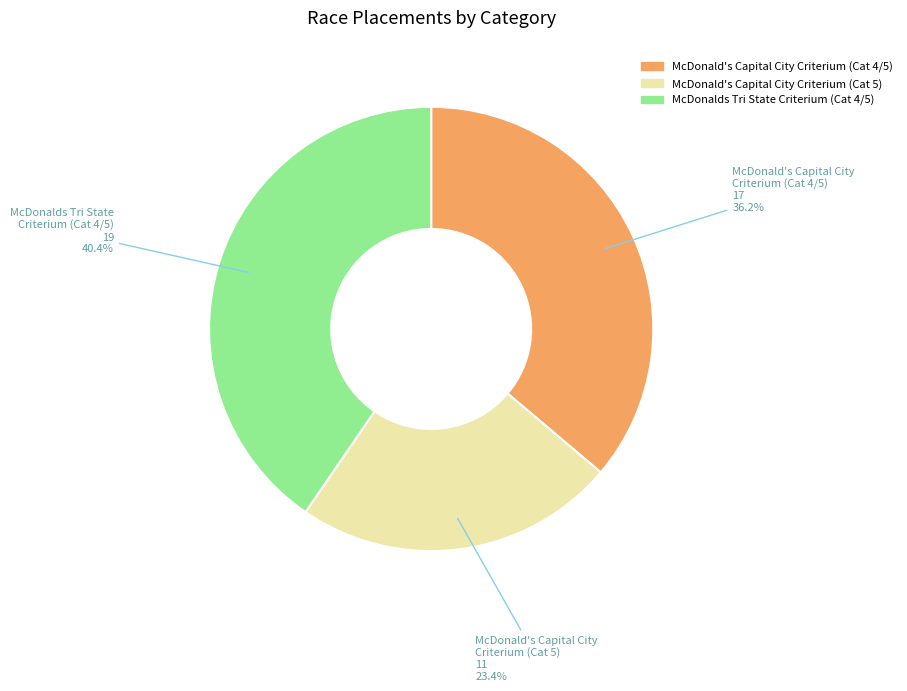

Approximately how many times larger is the value at McDonald's Capital City Criterium (Cat 5) compared to McDonald's Capital City Criterium (Cat 4/5)?

0.6